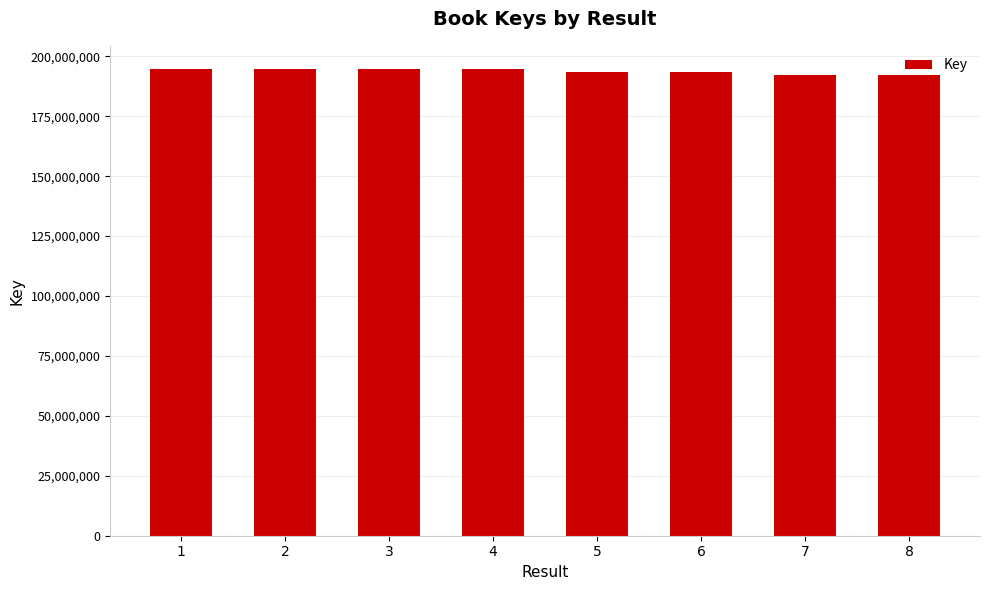

What value does the data have at 4, to the nearest 50?

194663850